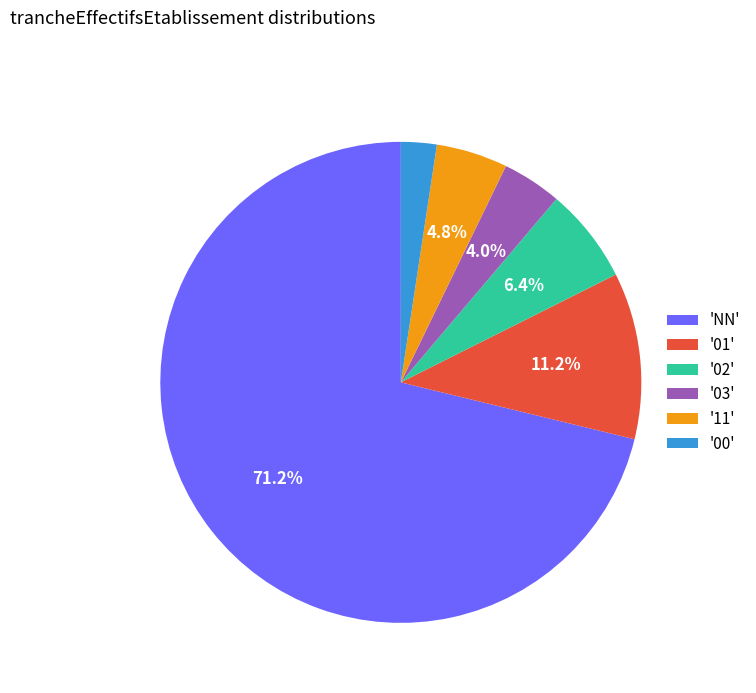

How many segments does this pie chart have?

6